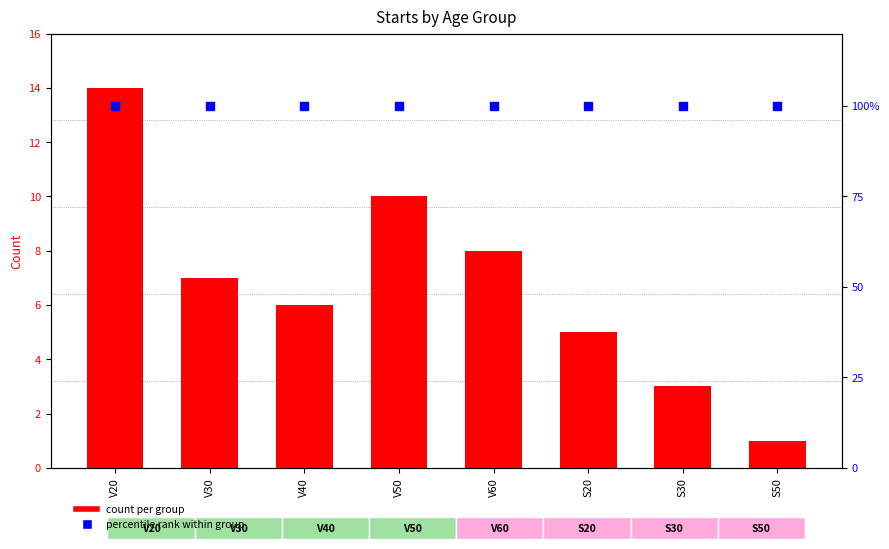

Is the value of percentile rank within group at S20 greater than the value of count per group at V30?

Yes